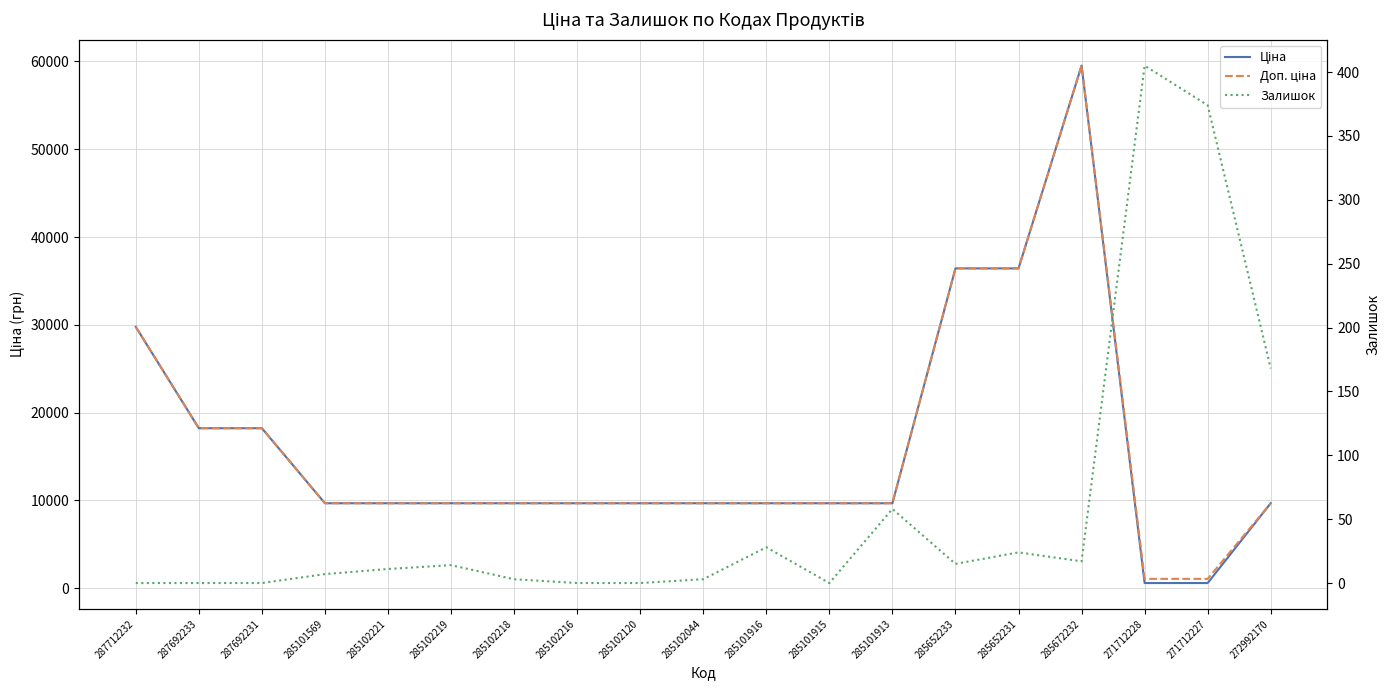

How many interior local peaks does the Залишок series have?

5